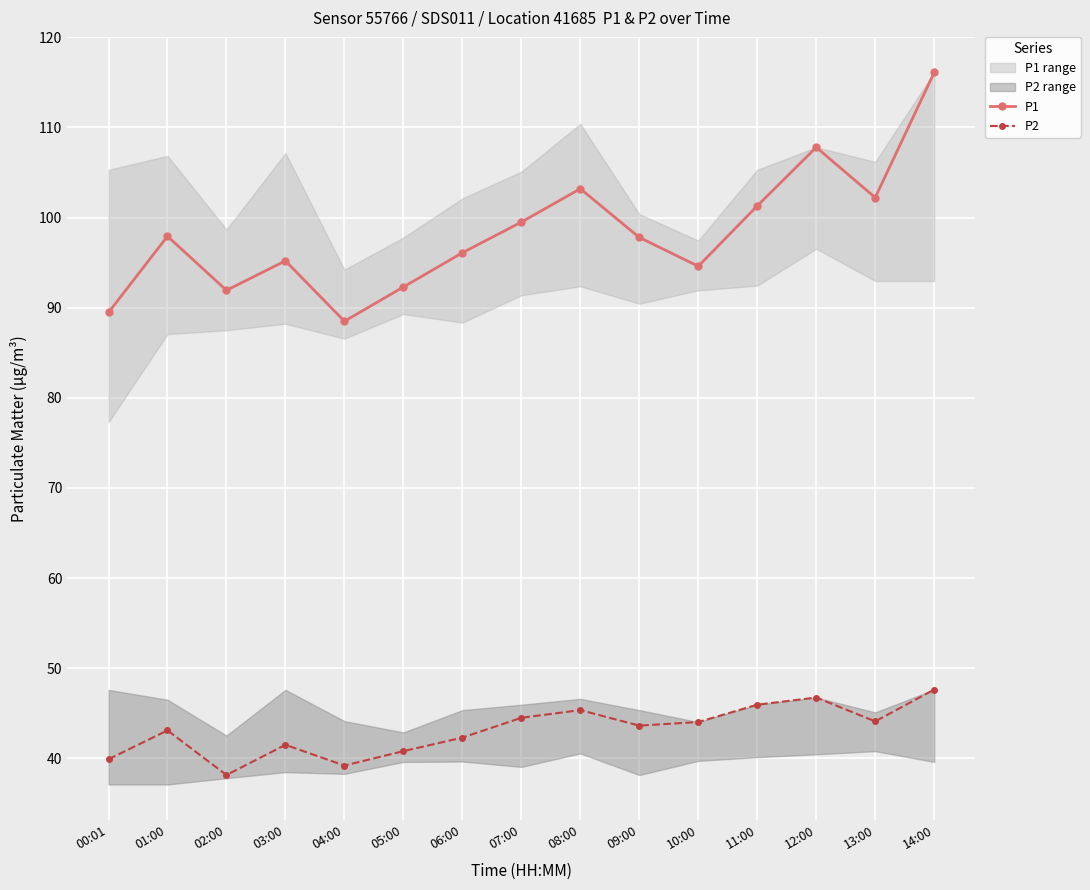

How many lines are shown in the chart?

2